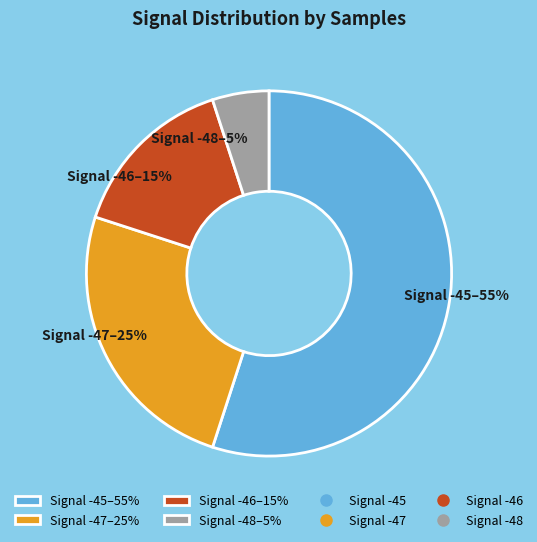

Does Signal -47–25% account for over 50% of the chart?

No